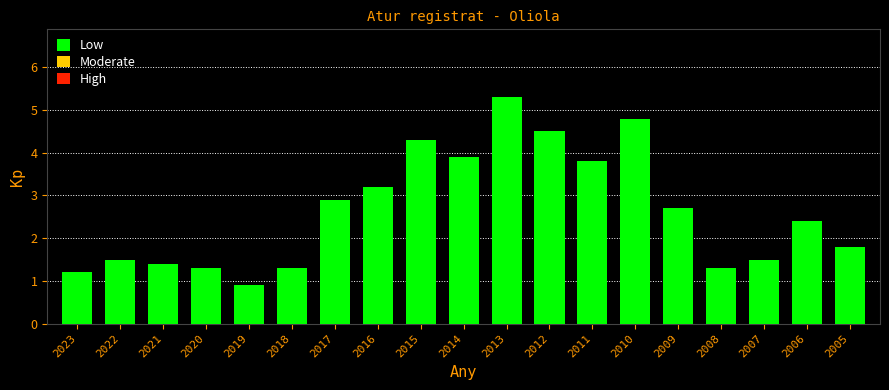

Reading left to right, transcribe all the data shown in this chart.

1.2	1.5	1.4	1.3	0.9	1.3	2.9	3.2	4.3	3.9	5.3	4.5	3.8	4.8	2.7	1.3	1.5	2.4	1.8